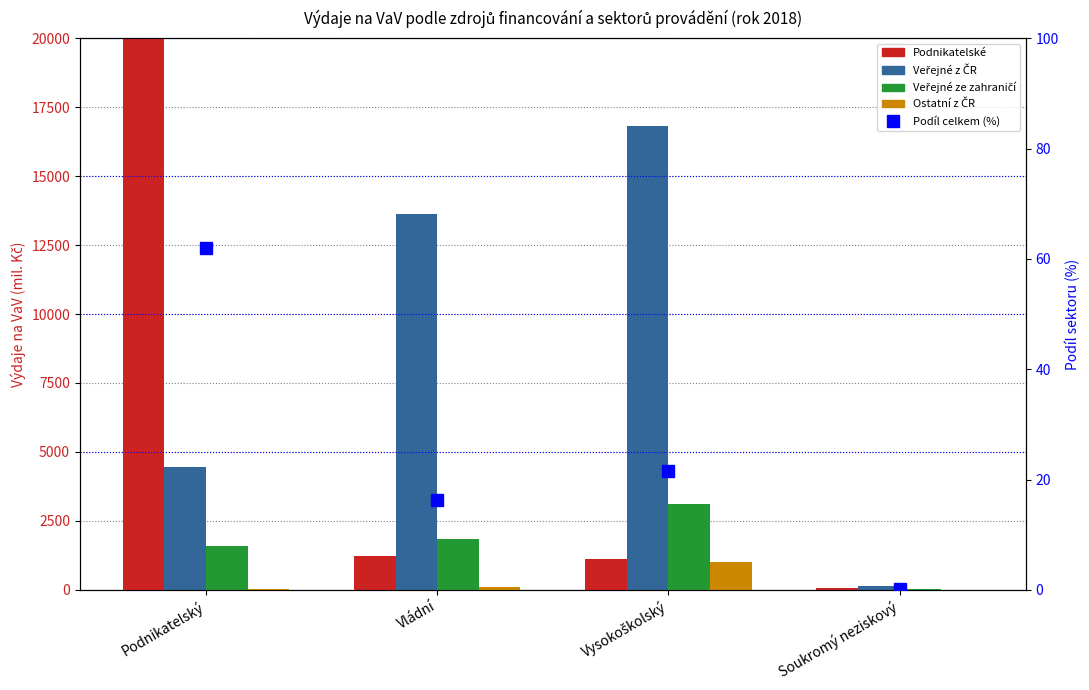

Count the number of categories in the chart.

4